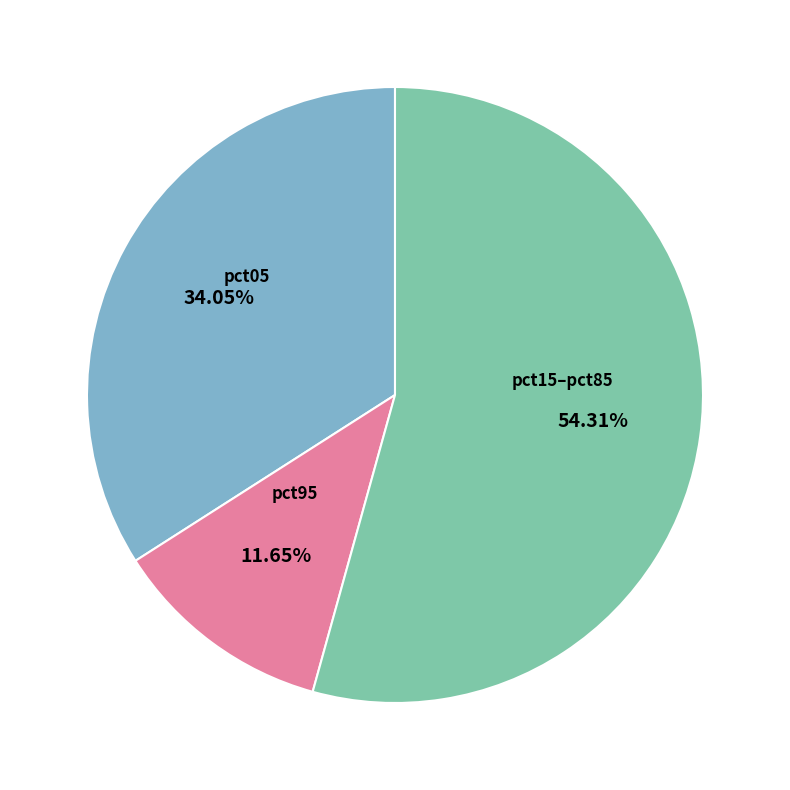

Approximately how many times larger is the value at pct15–pct85 compared to pct05?

1.6